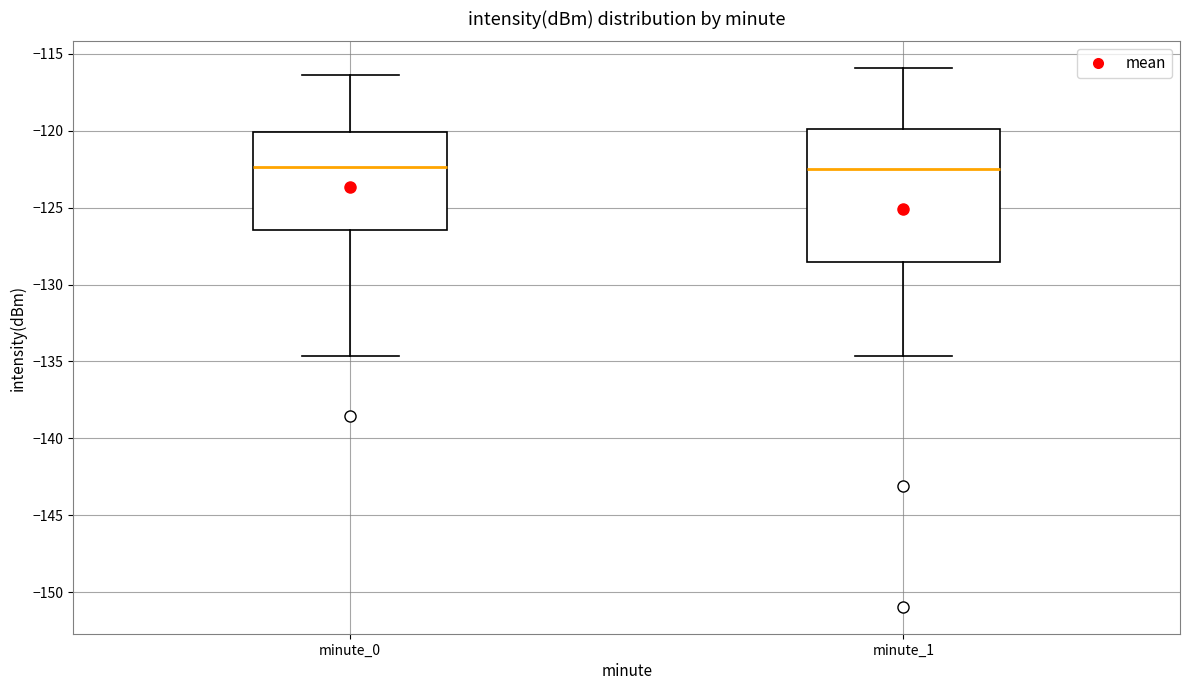

Reading left to right, read every box against the y-axis: the position of its median line, the range the box covers, and the ends of its whiskers. The values are not printed on the chart, so give them approximately, as read against the axis.

minute_0: median -122.5, box -126.5 to -120.0, whiskers -134.5 to -116.5
minute_1: median -122.5, box -128.5 to -120.0, whiskers -134.5 to -116.0